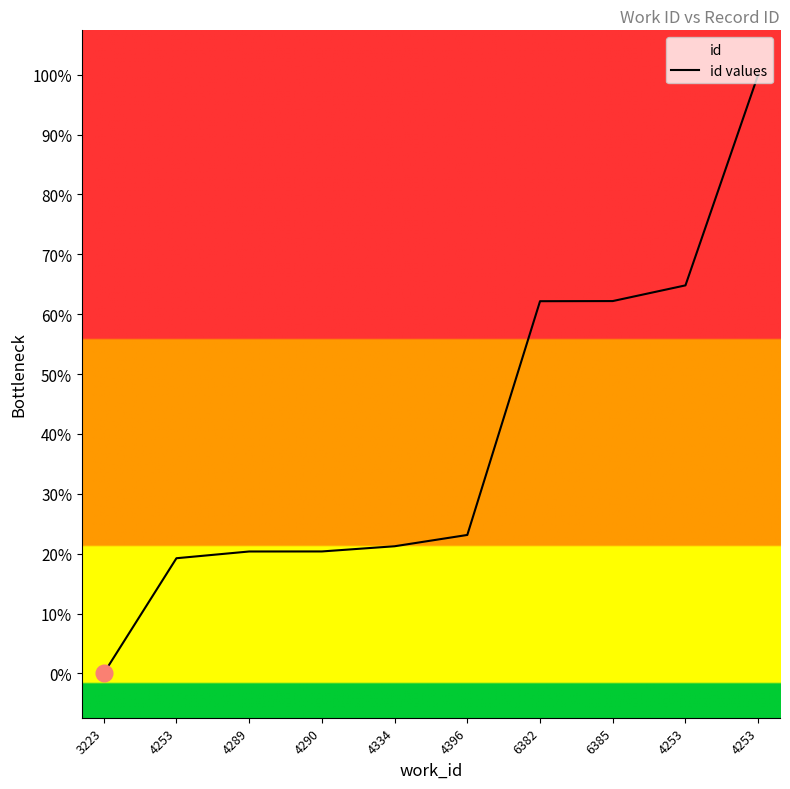

Reading right to left, list all the values displayed in this chart.

4253=21971	4253=17218	6385=16864	6382=16861	4396=11588	4334=11333	4290=11216	4289=11215	4253=11063	3223=8465